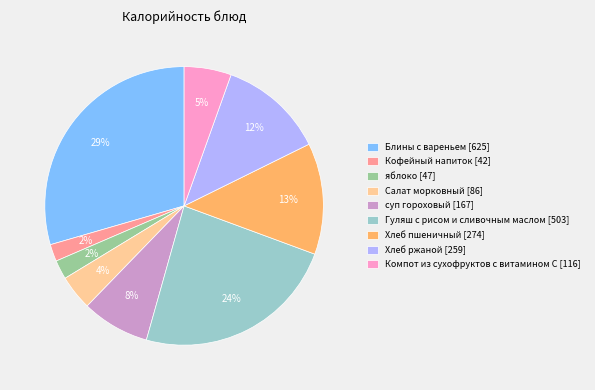

To the nearest percent, what is the combined percentage of суп гороховый and Блины с вареньем?

37%